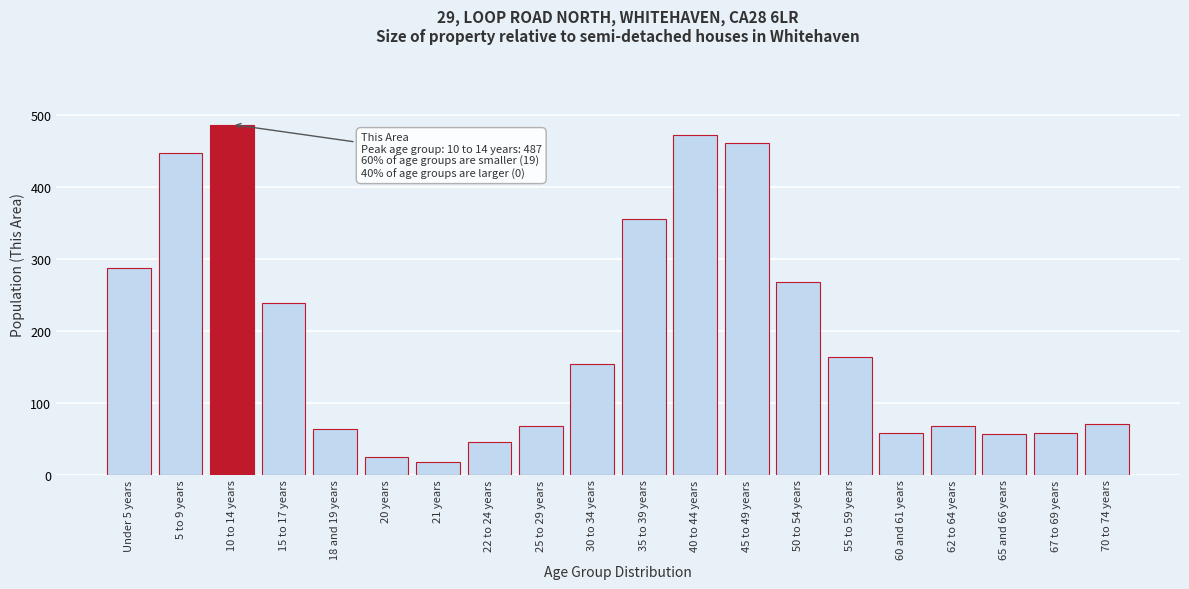

What is the value of the 10th bar from the left?

154